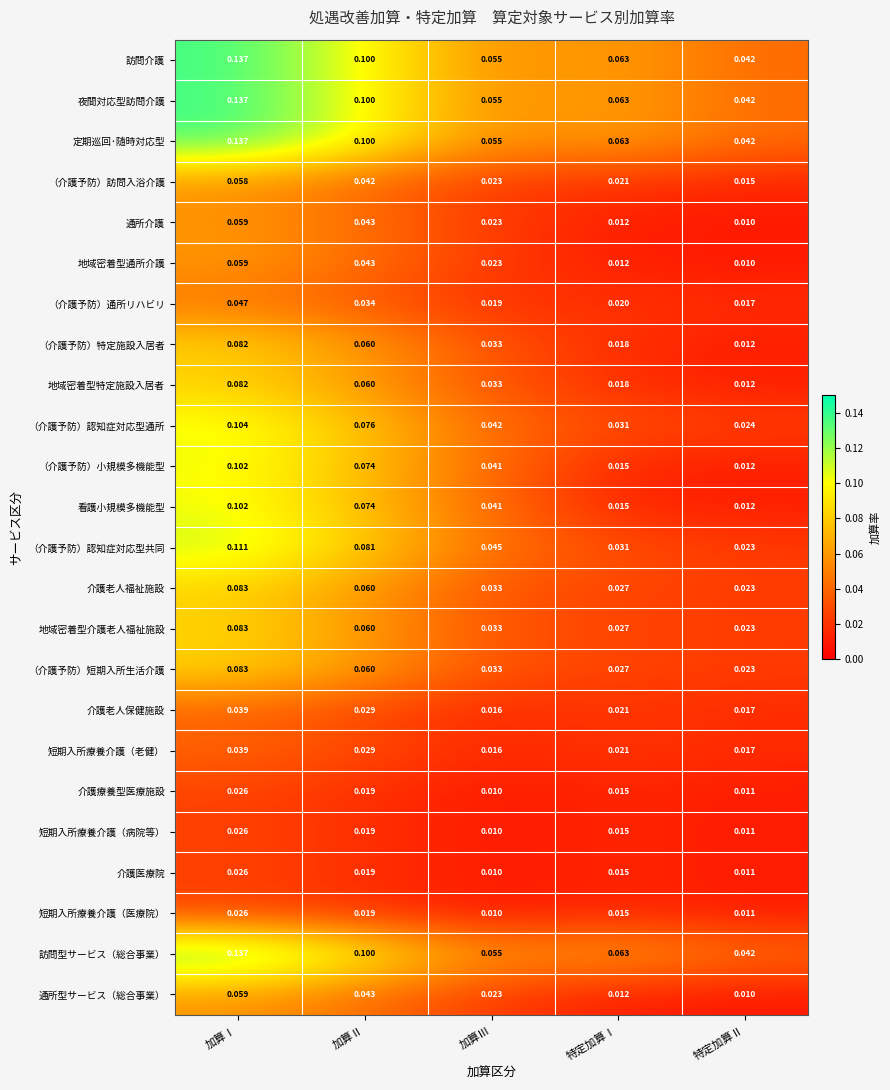

Rank the categories by 夜間対応型訪問介護 value from lowest to highest.

特定加算Ⅱ, 加算Ⅲ, 特定加算Ⅰ, 加算Ⅱ, 加算Ⅰ